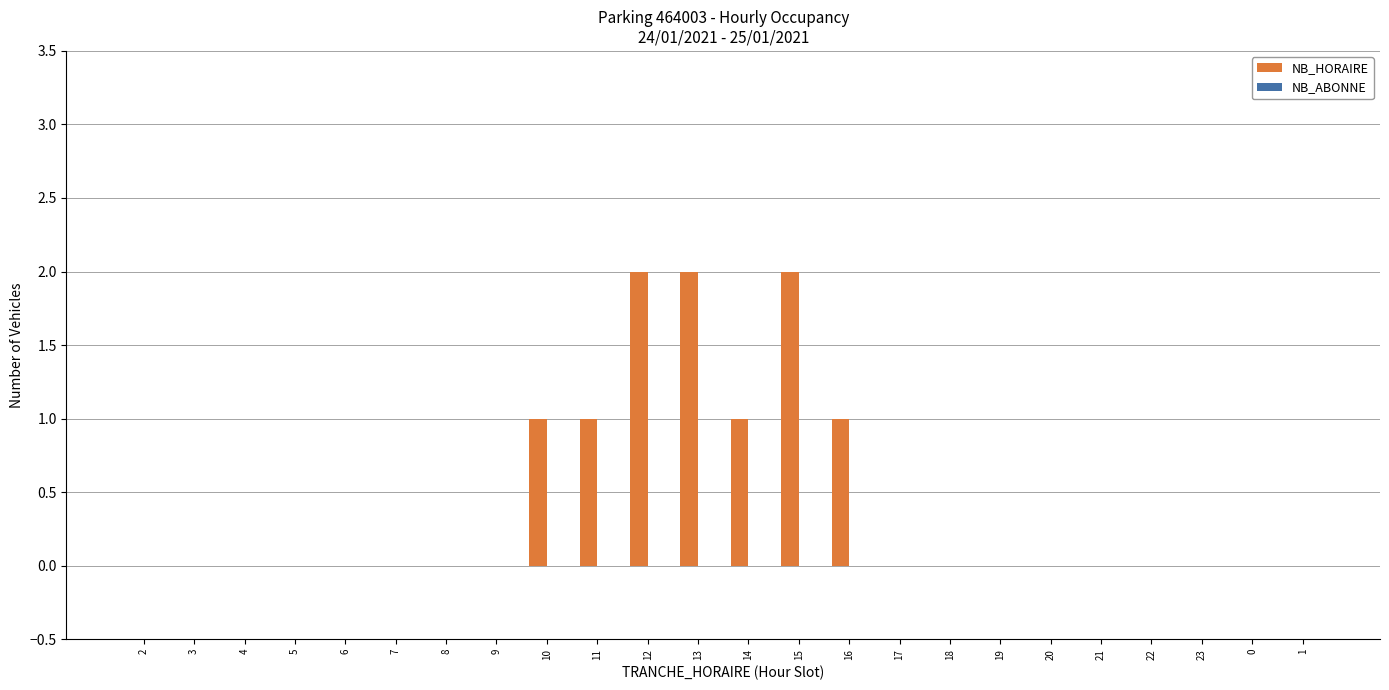

Between 5 and 15, which is larger?

15